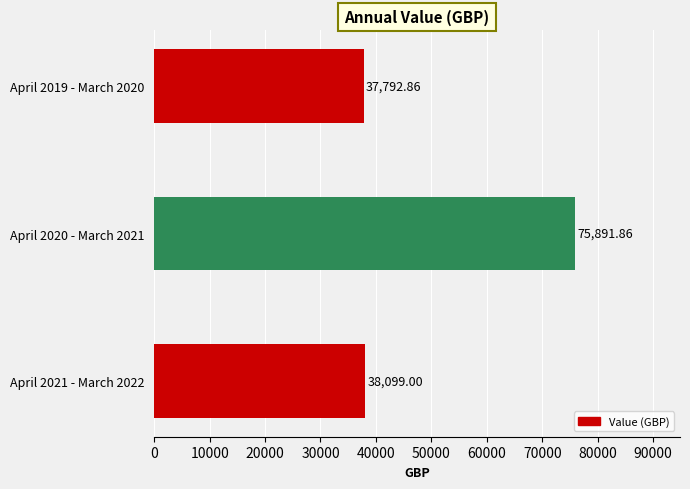

What is the sum of all values?

151783.7